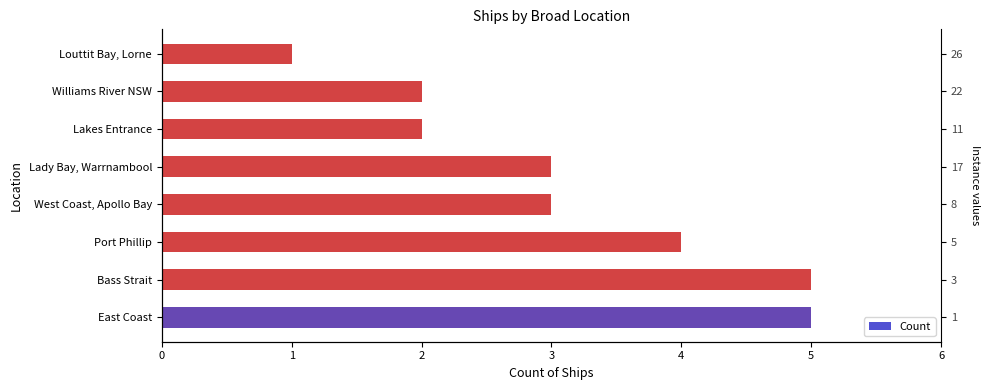

What is the difference between the second highest and second lowest values?

3